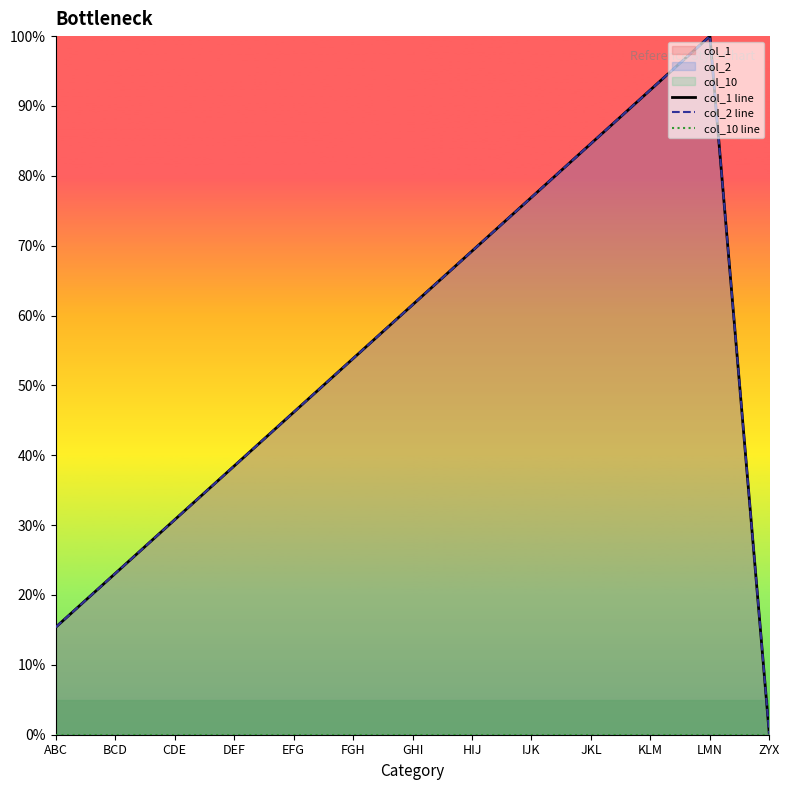

What position from the right is DEF?

10